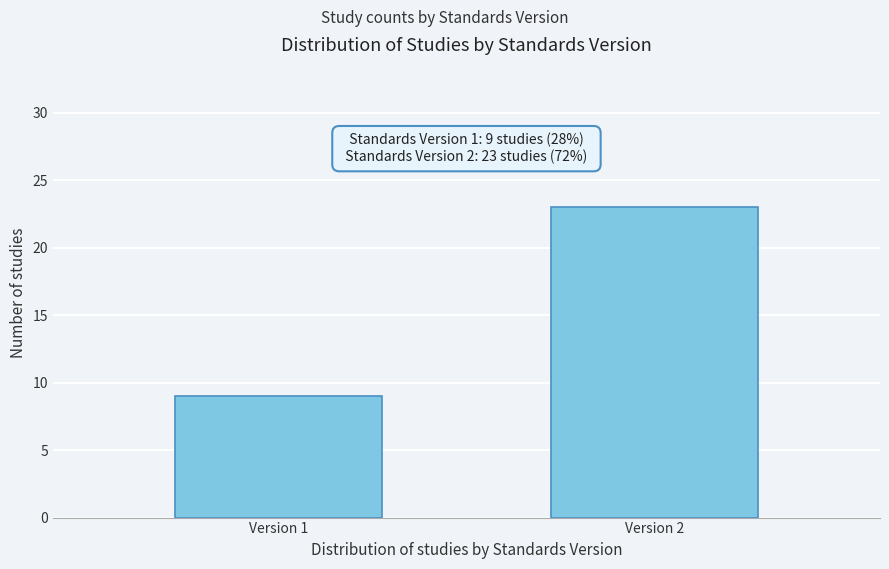

Reading right to left, list all the values displayed in this chart.

Version 2=23	Version 1=9